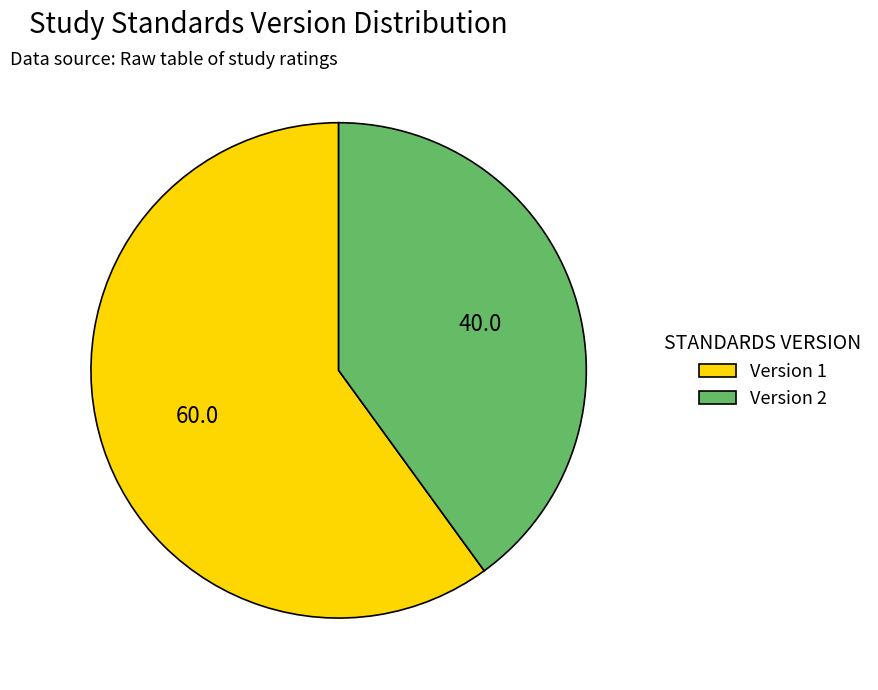

How many slices are in this pie chart?

2